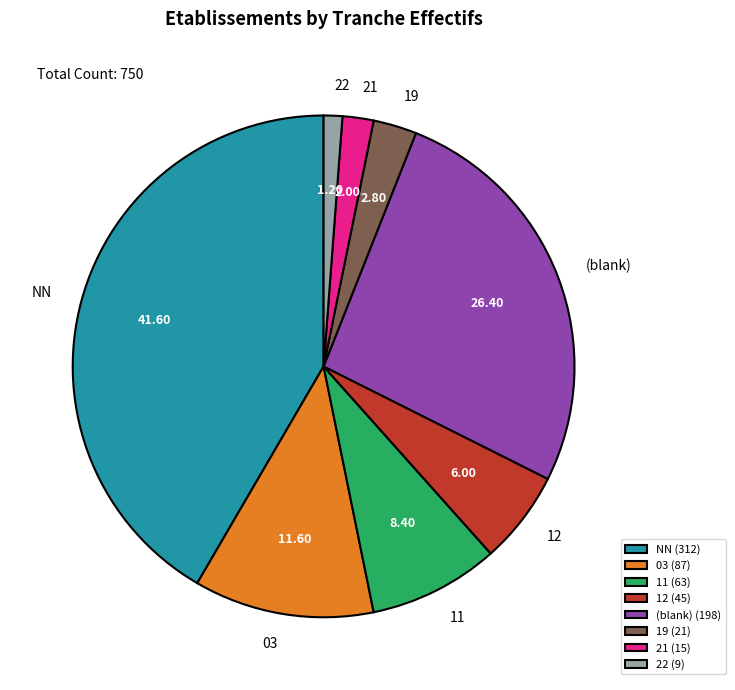

How many segments does this pie chart have?

8